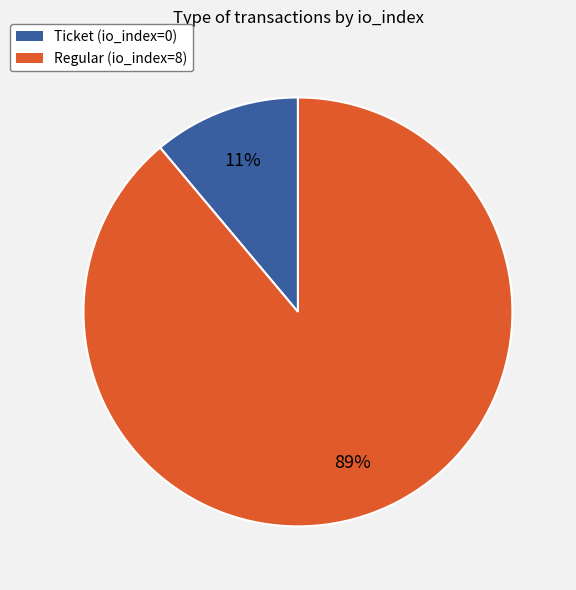

Which slice is the smallest?

Ticket (io_index=0)